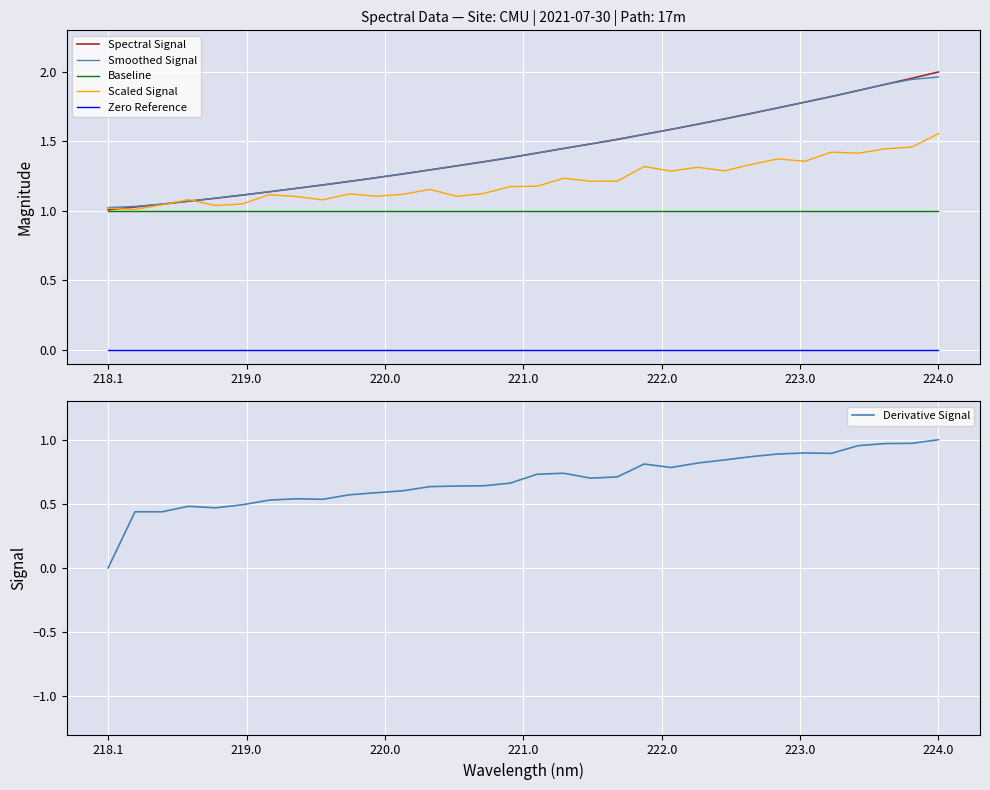

True or false: Spectral Signal and Zero Reference cross at least once.

False